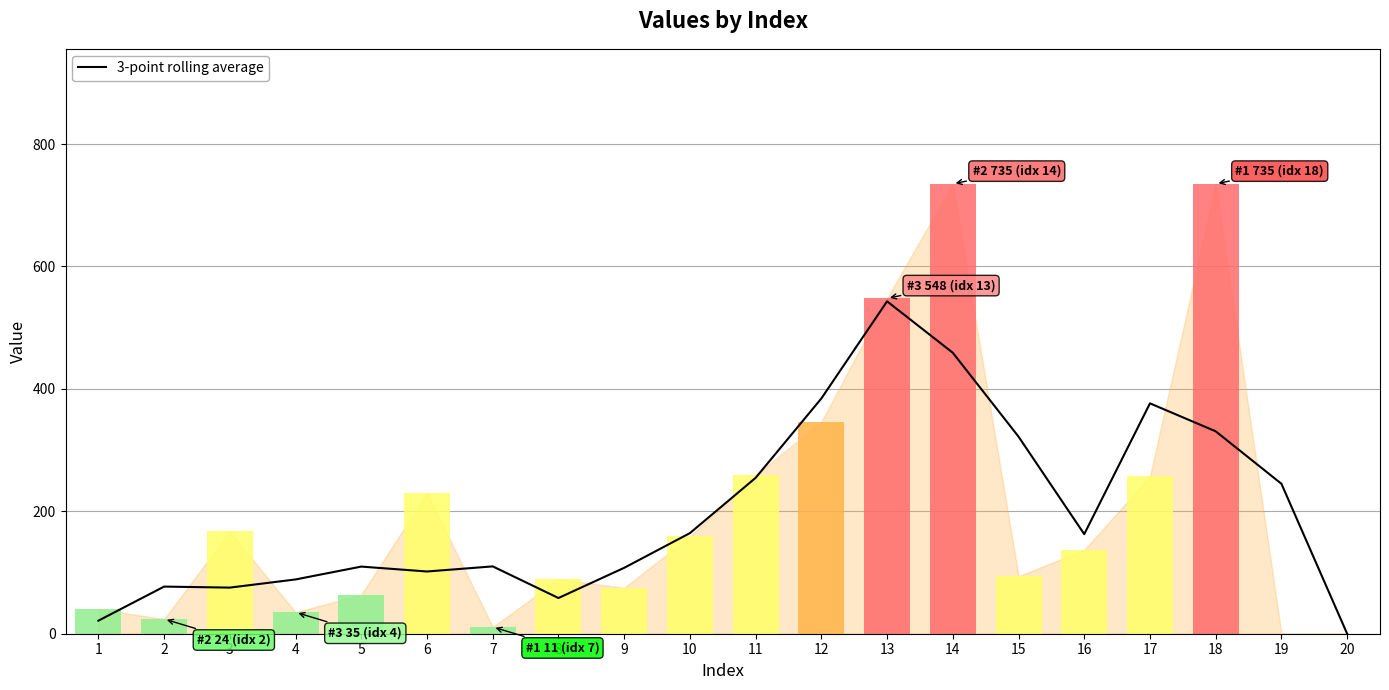

What is the difference between the maximum and second lowest values in the values series?

735.0